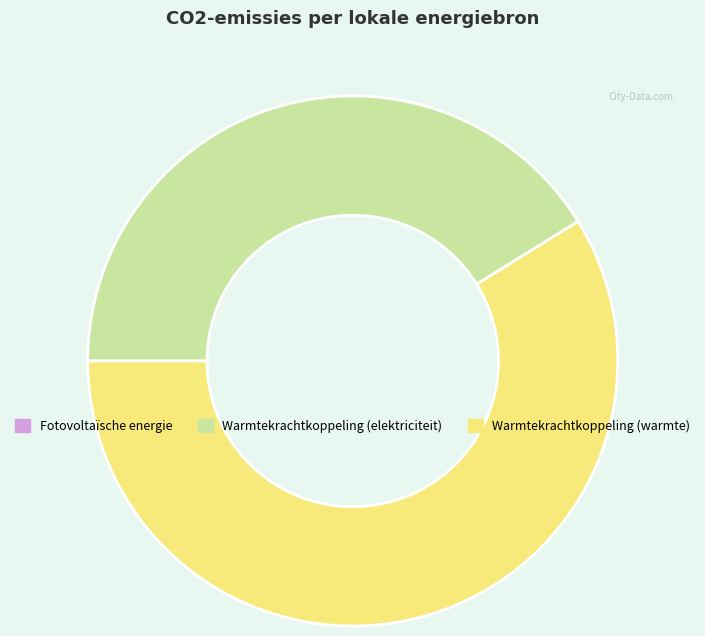

Approximately how many times larger is the value at Warmtekrachtkoppeling (elektriciteit) compared to Warmtekrachtkoppeling (warmte)?

0.7